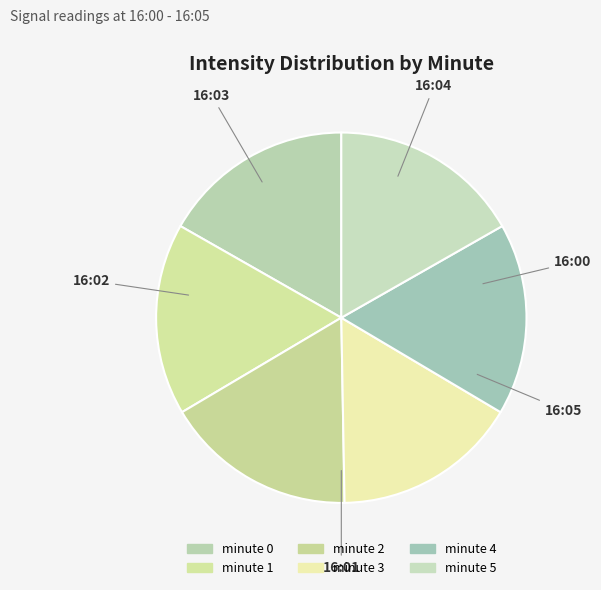

Is minute 1 the majority of the pie?

No